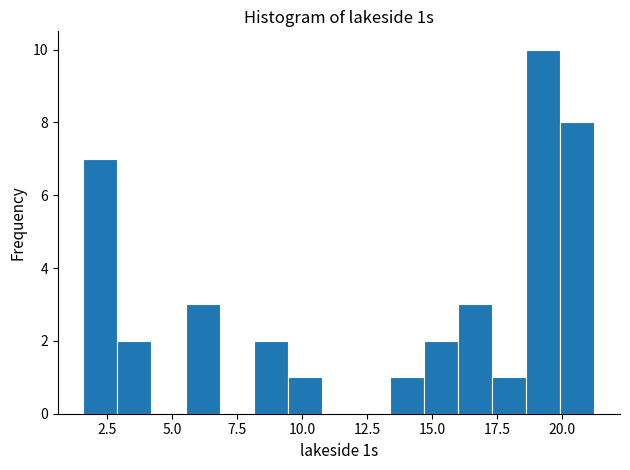

Around what value on the x-axis is the tallest bar? Give the approximate position of its centre, as read against the axis.

19.5